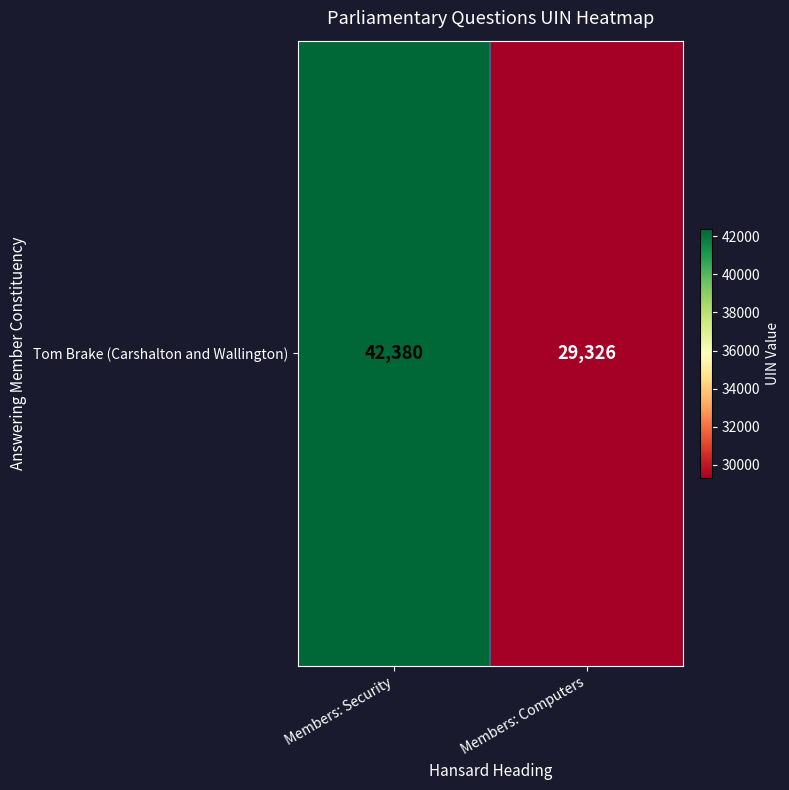

Reading left to right, transcribe all the data shown in this chart.

42380	29326